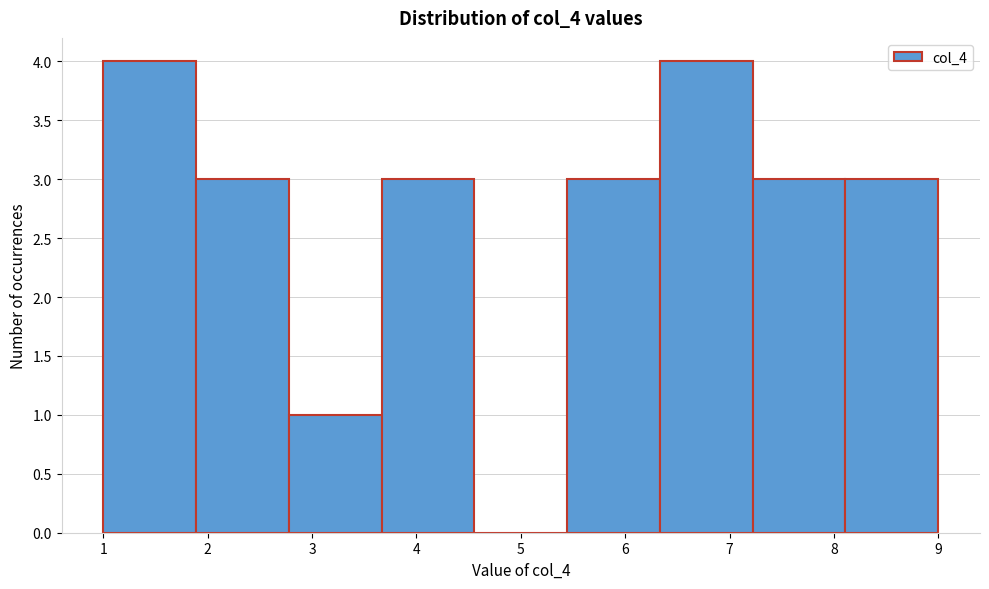

Reading left to right, transcribe this chart: for each bar, give the range it covers on the x-axis and its height. Neither the bar edges nor the heights are printed on the chart, so give them approximately, as read against the axes.

1.0 to 1.9: 4
1.9 to 2.8: 3
2.8 to 3.7: 1
3.7 to 4.6: 3
4.6 to 5.4: 0
5.4 to 6.3: 3
6.3 to 7.2: 4
7.2 to 8.1: 3
8.1 to 9.0: 3